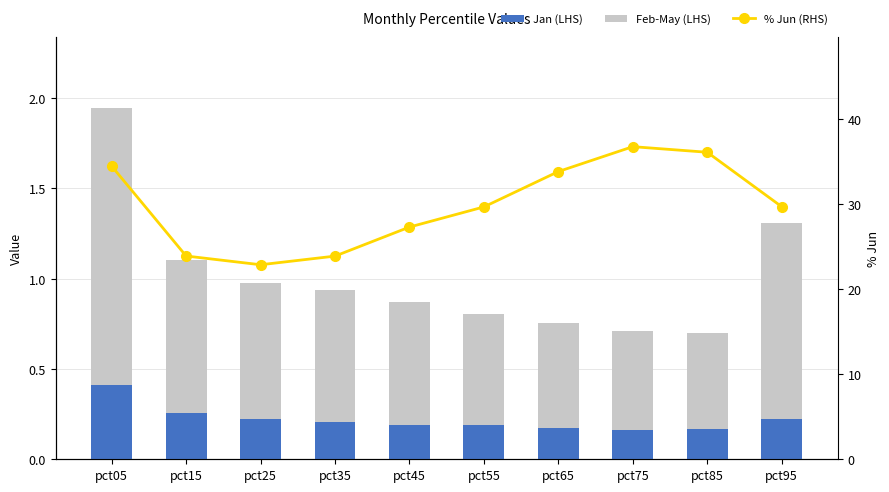

What is the total value across all series at pct25?

23.9